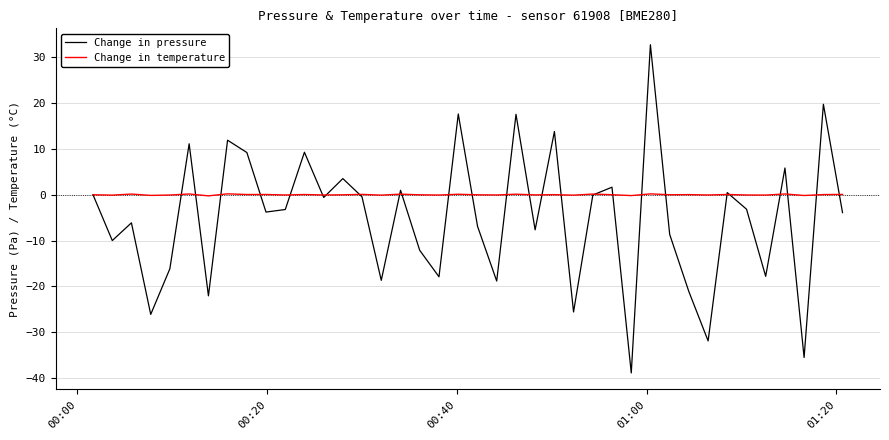

What is the smallest value displayed?

-38.9